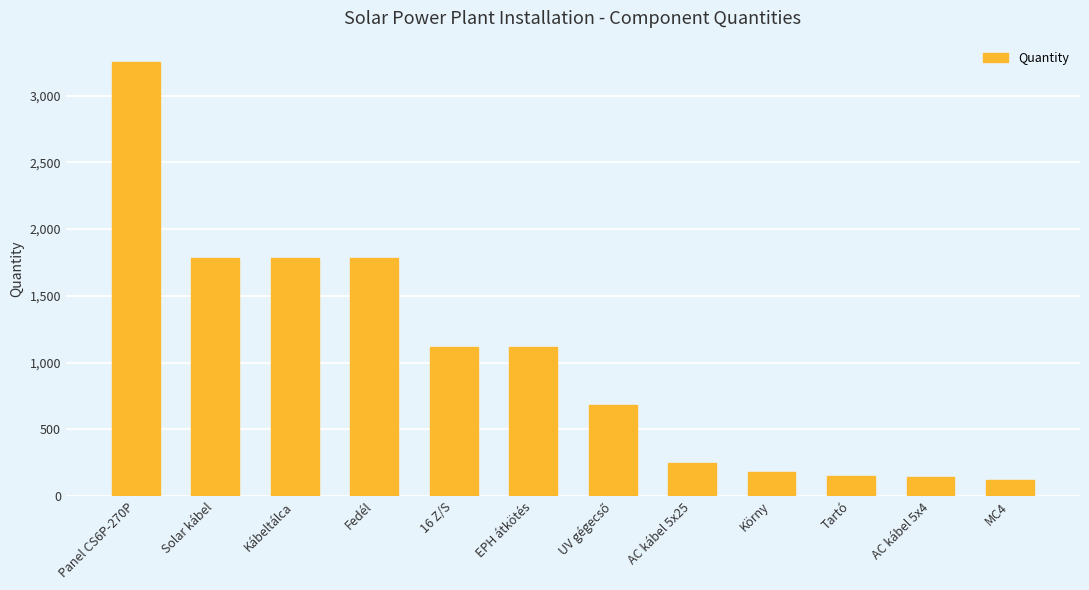

How many data points are less than 1120?

6